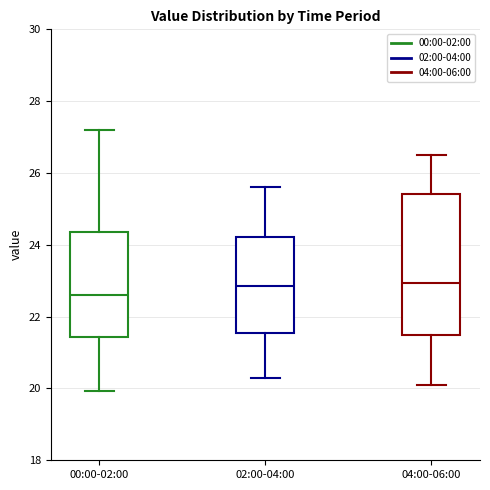

Which box has the lowest median line?

00:00-02:00